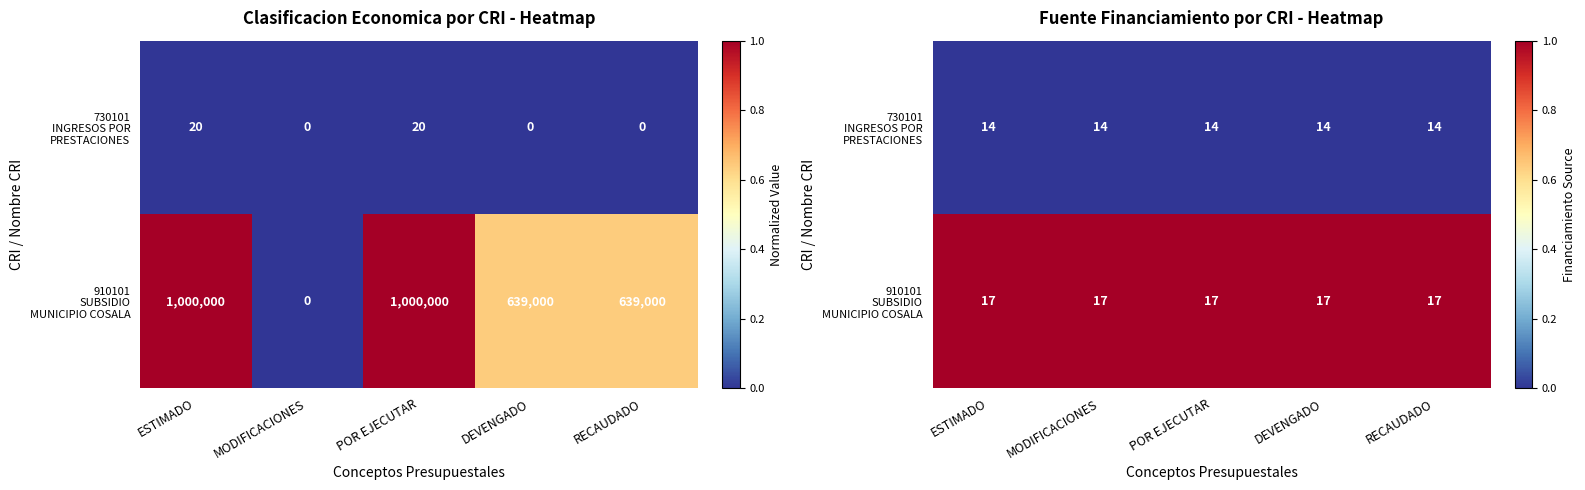

List the series in order of their overall mean, highest first.

910101 SUBSIDIO MUNICIPIO COSALA, 730101 INGRESOS POR PRESTACIONES